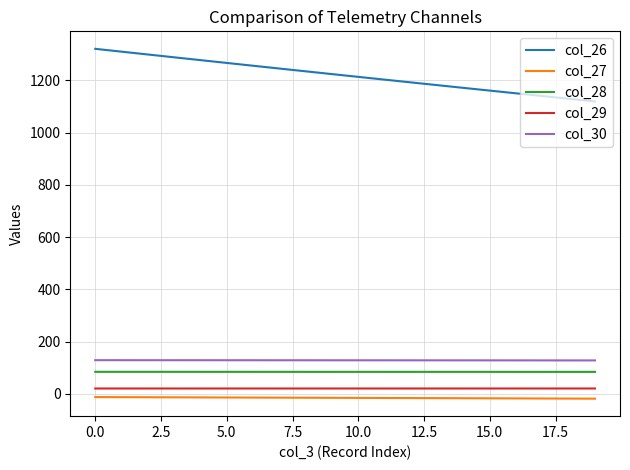

What is the maximum value shown in the chart?

1320.9